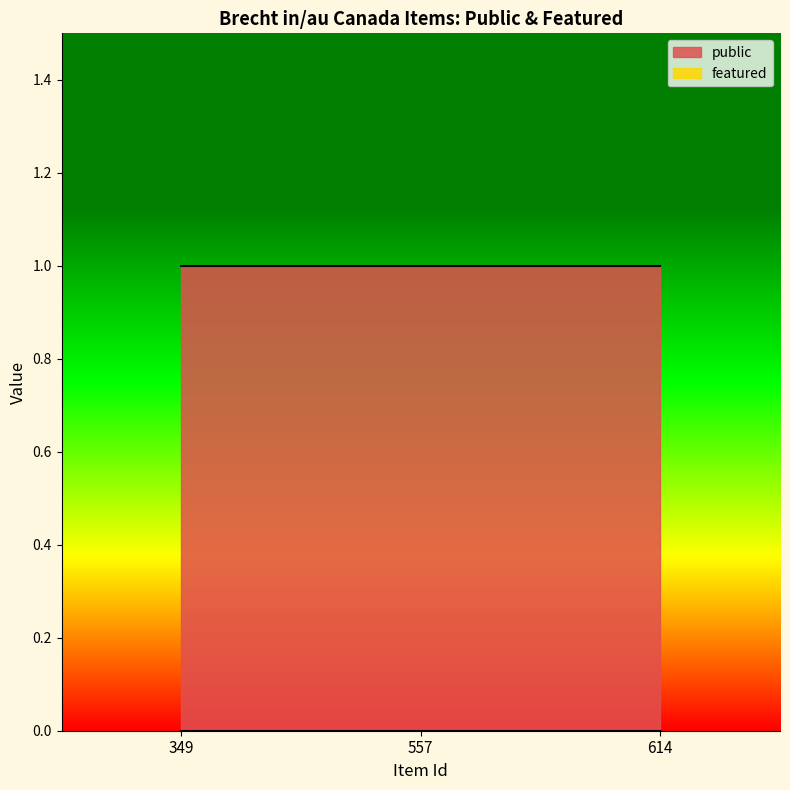

List the series in order of their peak value, highest first.

public, featured